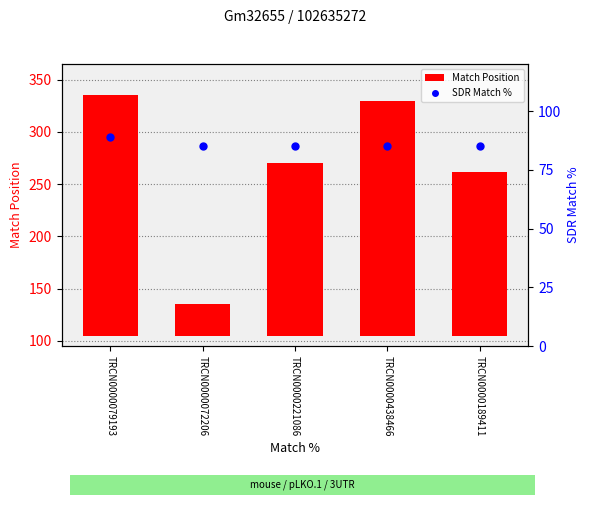

Which series has the largest total across all categories?

Match Position